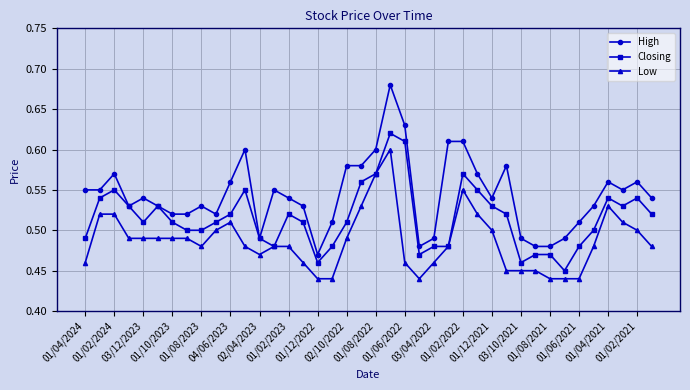

True or false: High has more than 1 interior local peaks.

True